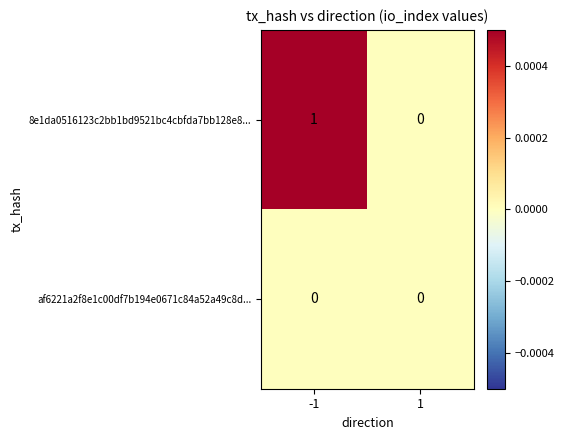

Which series has the largest total across all categories?

8e1da0516123c2bb1bd9521bc4cbfda7bb128e8...